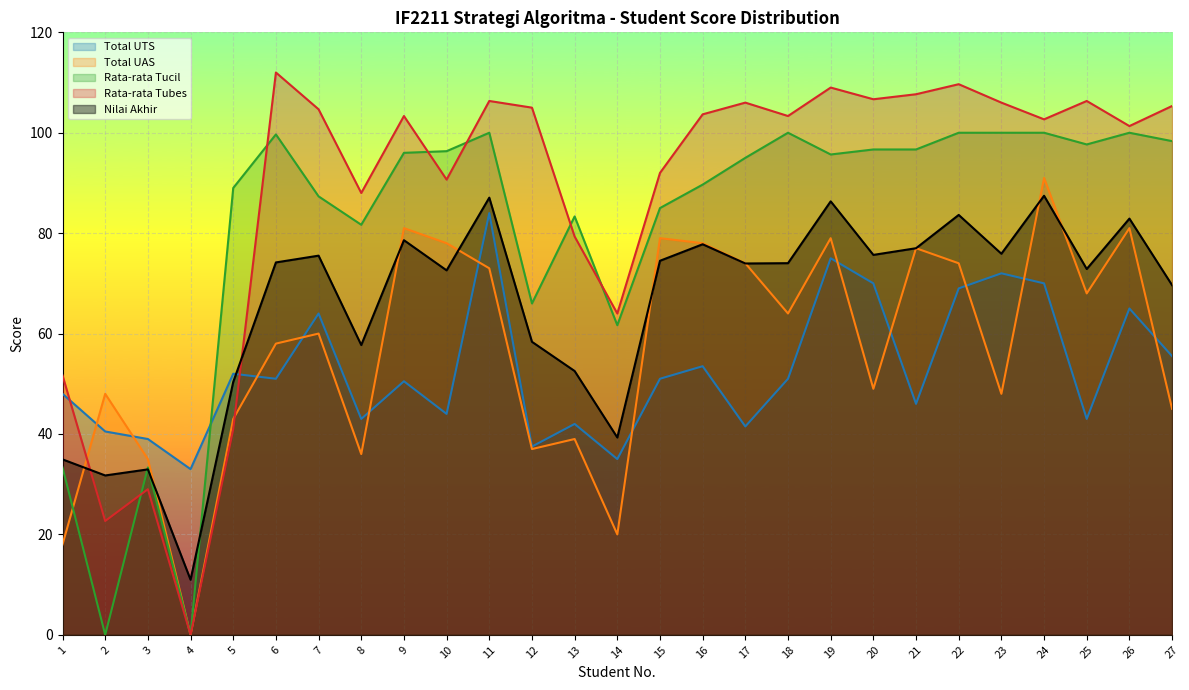

How many values in the Nilai Akhir series are below 74?

13